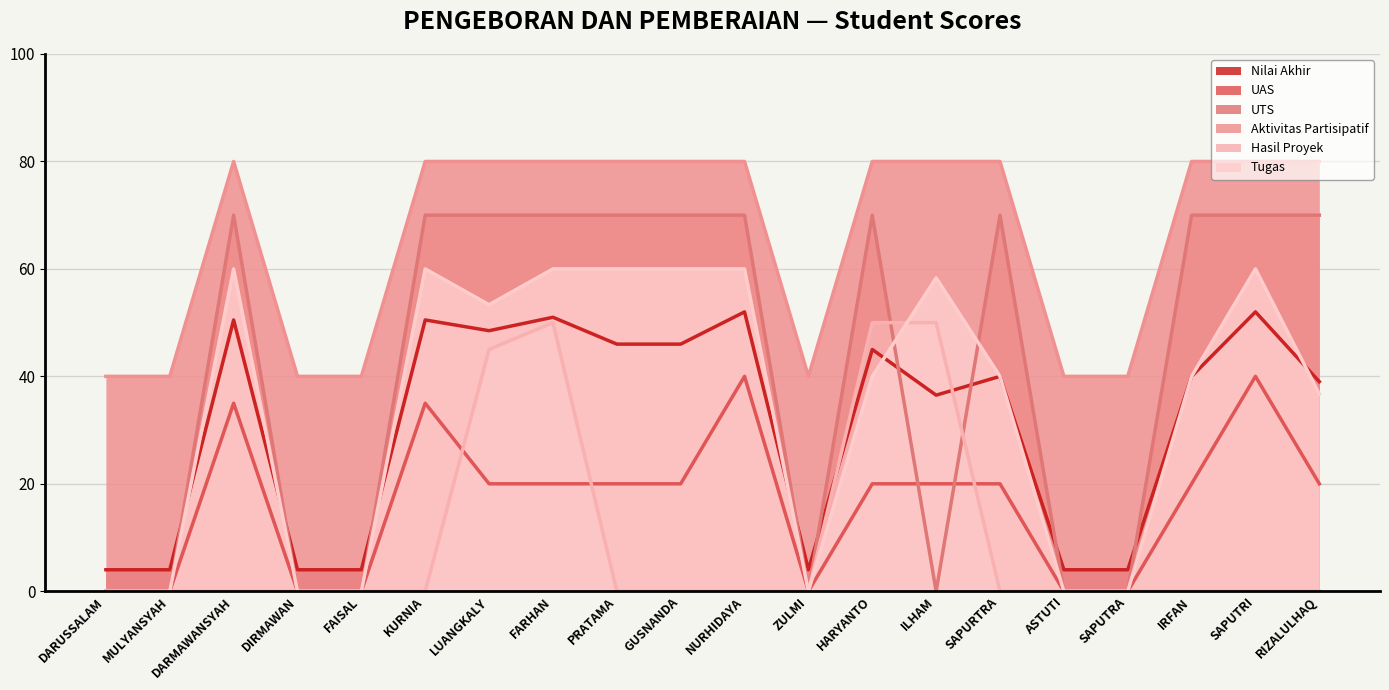

Reading left to right, list all the values displayed in this chart.

Nilai Akhir: 4.0	4.0	50.5	4.0	4.0	50.5	48.5	51.0	46.0	46.0	52.0	4.0	45.0	36.5	40.0	4.0	4.0	40.0	52.0	39.0
UAS: 0.0	0.0	35.0	0.0	0.0	35.0	20.0	20.0	20.0	20.0	40.0	0.0	20.0	20.0	20.0	0.0	0.0	20.0	40.0	20.0
UTS: 0.0	0.0	70.0	0.0	0.0	70.0	70.0	70.0	70.0	70.0	70.0	0.0	70.0	0.0	70.0	0.0	0.0	70.0	70.0	70.0
Aktivitas Partisipatif: 40.0	40.0	80.0	40.0	40.0	80.0	80.0	80.0	80.0	80.0	80.0	40.0	80.0	80.0	80.0	40.0	40.0	80.0	80.0	80.0
Hasil Proyek: 0.0	0.0	0.0	0.0	0.0	0.0	45.0	50.0	0.0	0.0	0.0	0.0	50.0	50.0	0.0	0.0	0.0	0.0	0.0	0.0
Tugas: 0.0	0.0	60.0	0.0	0.0	60.0	53.3	60.0	60.0	60.0	60.0	0.0	40.0	58.3	40.0	0.0	0.0	40.0	60.0	36.7